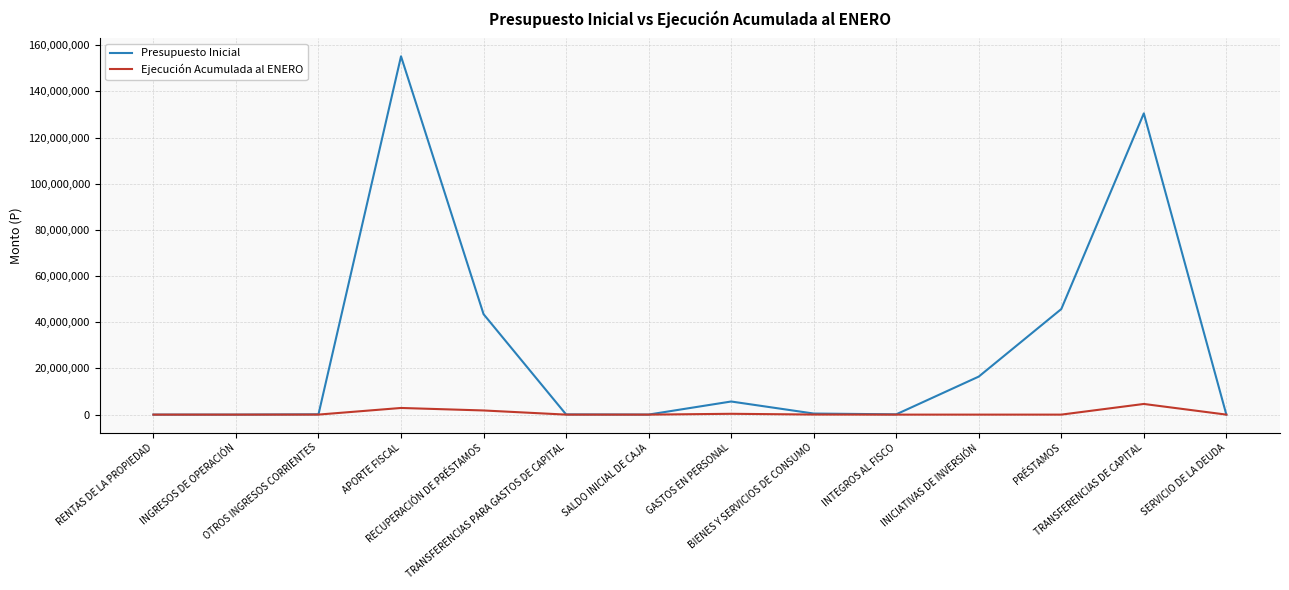

Which series has the widest spread of values?

Presupuesto Inicial